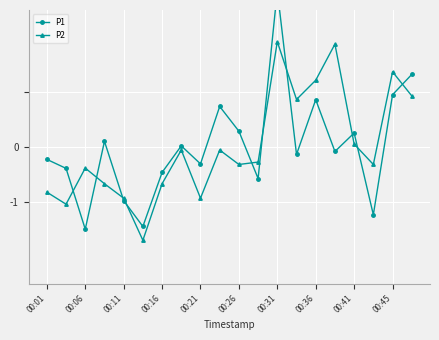

What is the difference between the second highest and second lowest values in the P2 series?

2.9